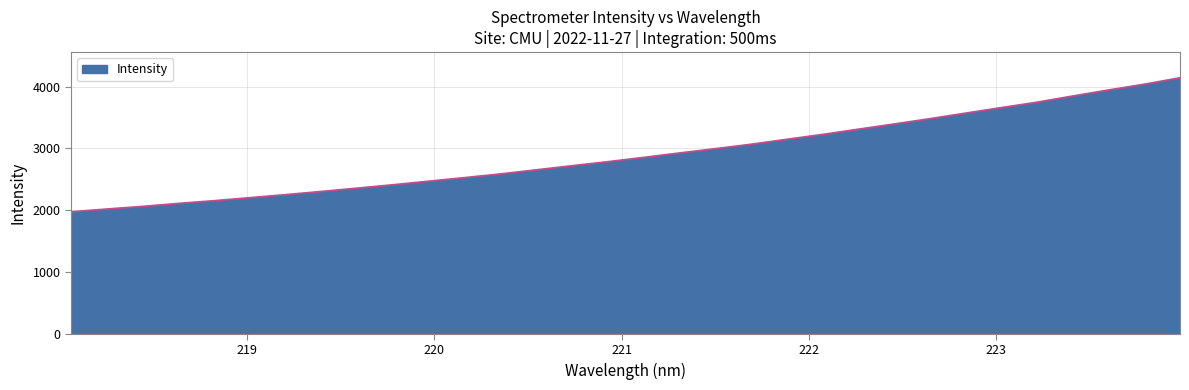

How many lines are shown in the chart?

1